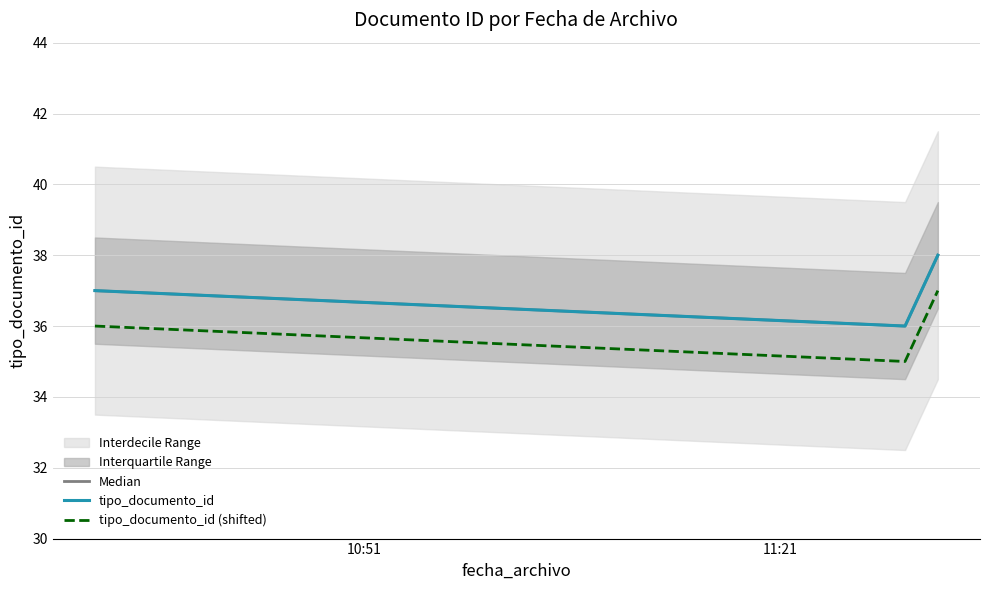

At which label is tipo_documento_id closest to 37?

10:51